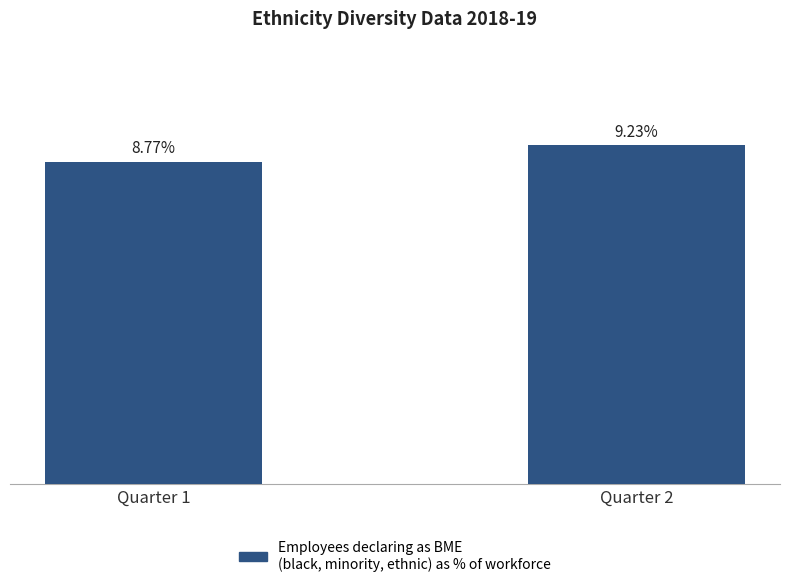

Rank the categories by value from highest to lowest.

Quarter 2, Quarter 1